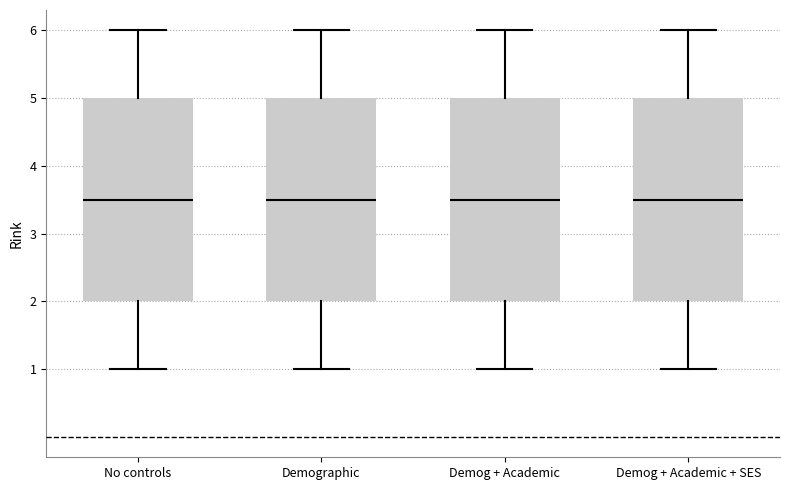

Reading left to right, transcribe this box plot: for each box, give where its median line is, the range the box spans, and where its two whiskers end, as read against the y-axis. The values are not printed on the chart, so give them approximately, as read against the axis.

No controls: median 3.5, box 2.0 to 5.0, whiskers 1.0 to 6.0
Demographic: median 3.5, box 2.0 to 5.0, whiskers 1.0 to 6.0
Demog + Academic: median 3.5, box 2.0 to 5.0, whiskers 1.0 to 6.0
Demog + Academic + SES: median 3.5, box 2.0 to 5.0, whiskers 1.0 to 6.0